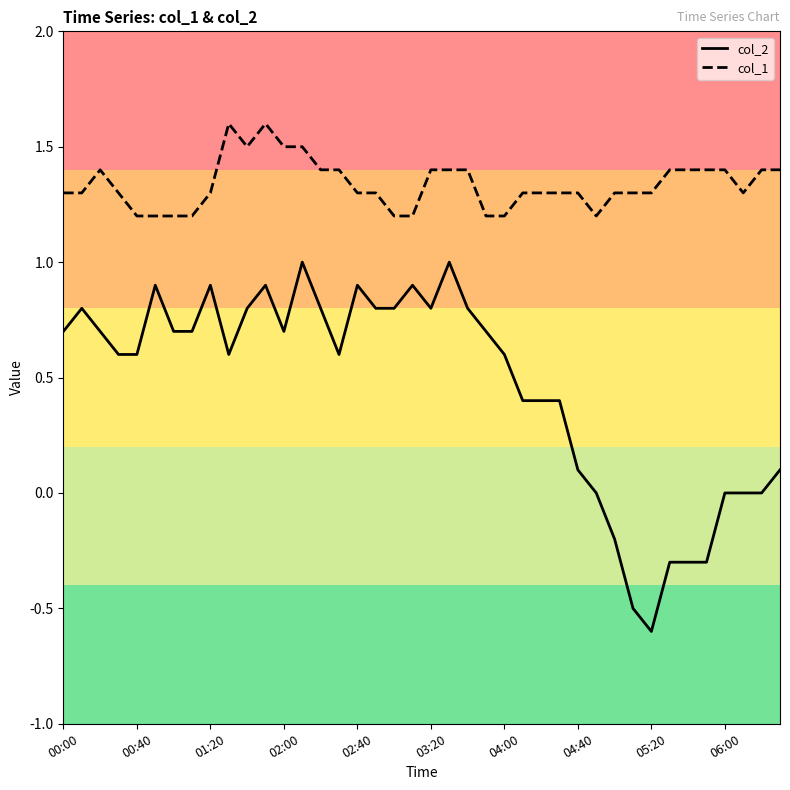

List the series in order of their overall mean, highest first.

col_1, col_2